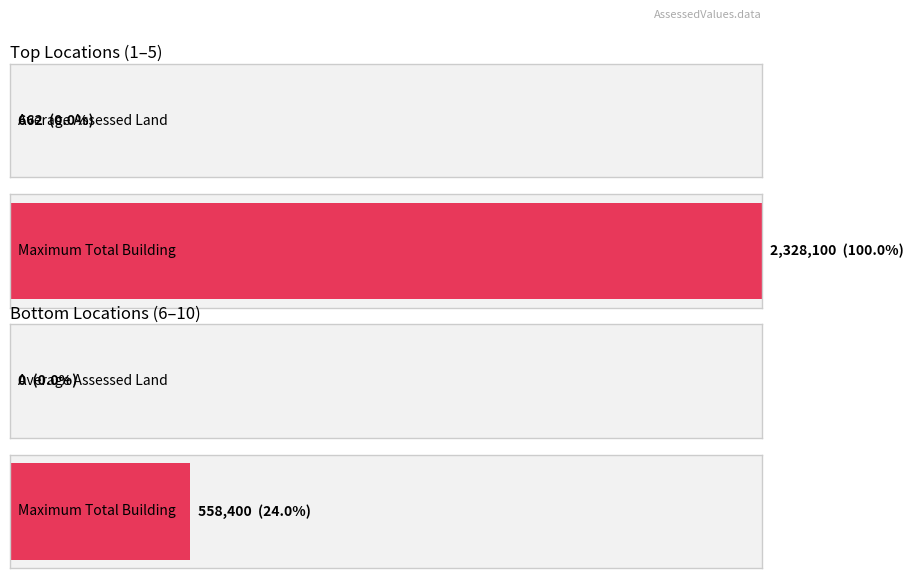

What is the difference between the highest and lowest values at 28 ACADIA LN?

555500